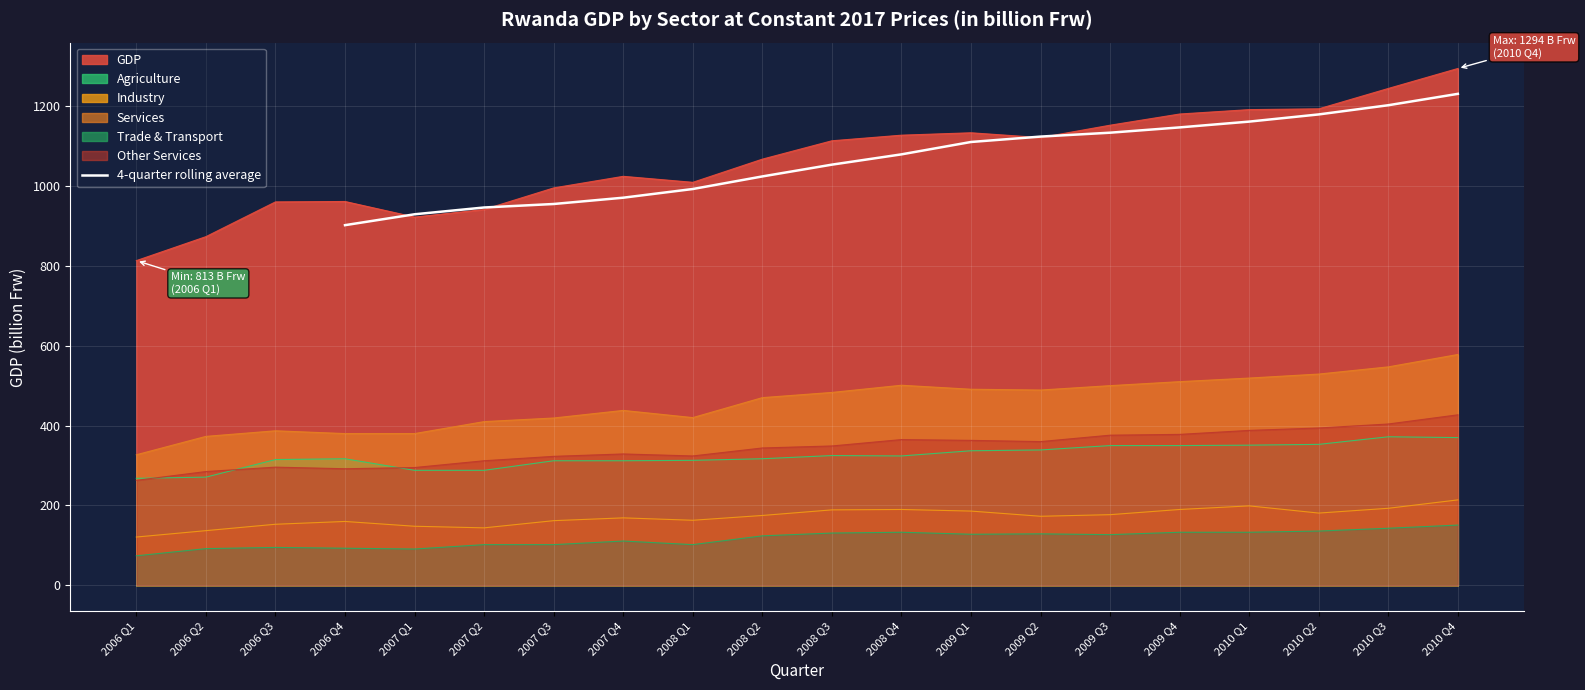

What is the minimum value for 4-quarter rolling average?

901.8